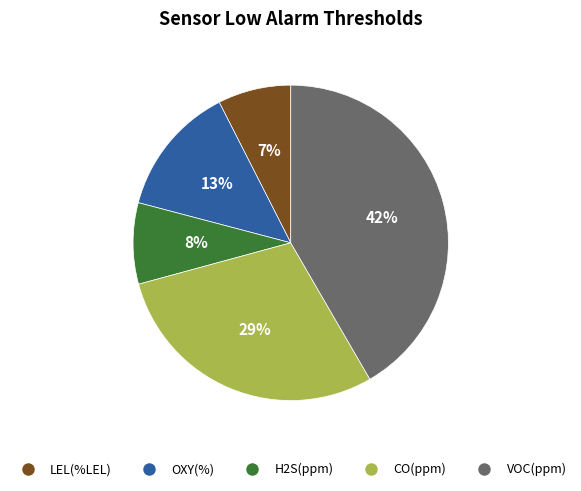

Count the number of slices in the pie.

5